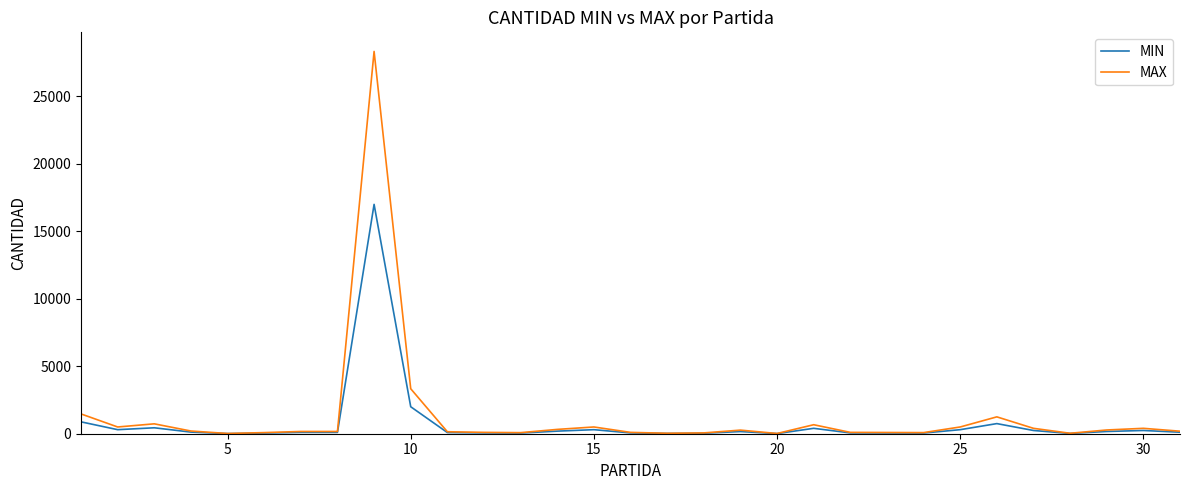

Which series has the largest range (max minus min)?

MAX